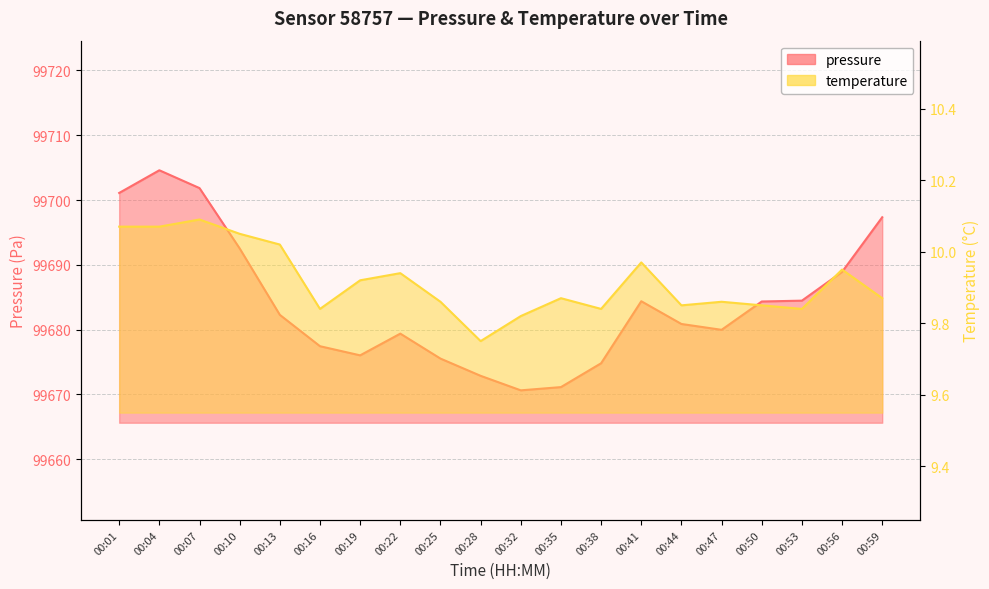

True or false: pressure has more than 2 interior local peaks.

True